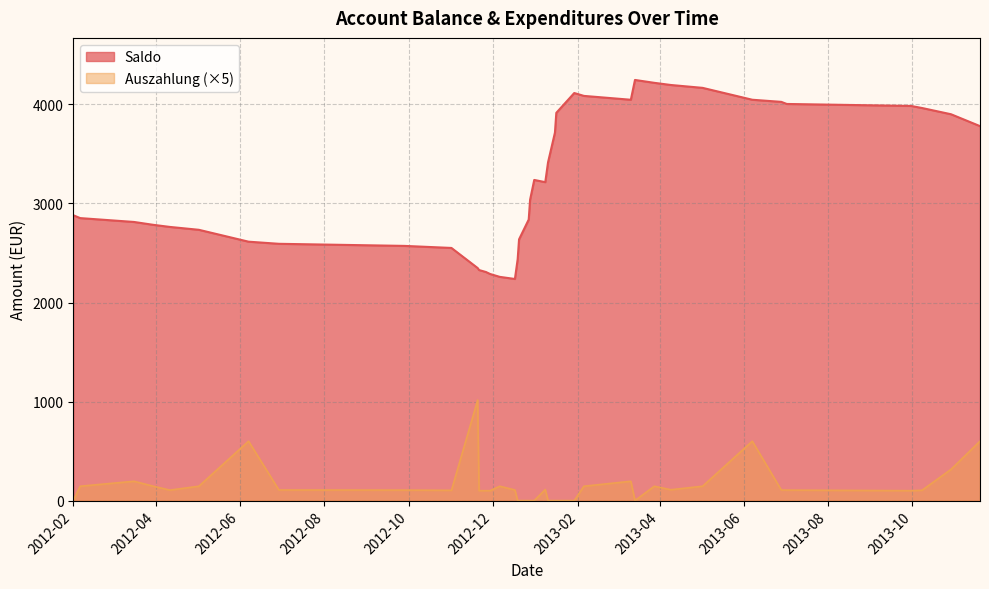

What is the total value across all series at 2012-05-02?

2763.2